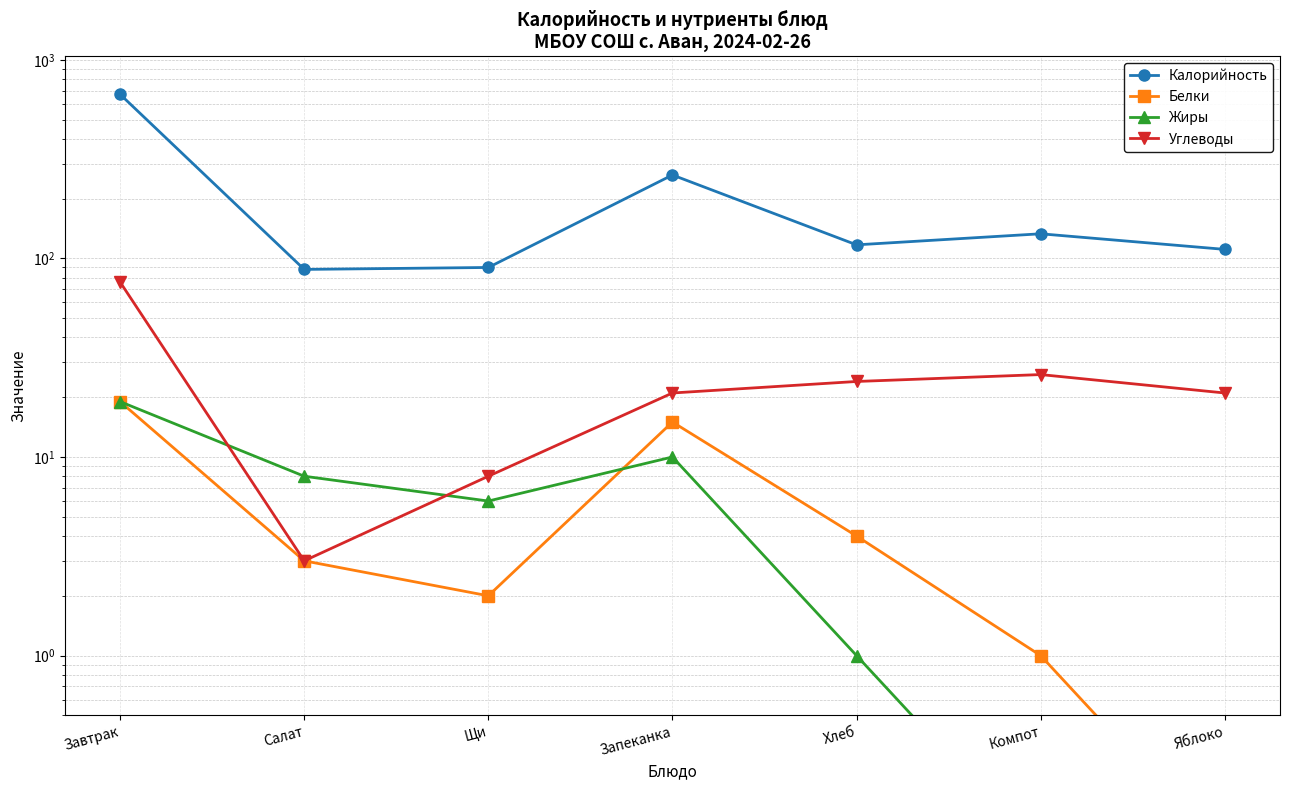

How many distinct data groups are displayed?

4